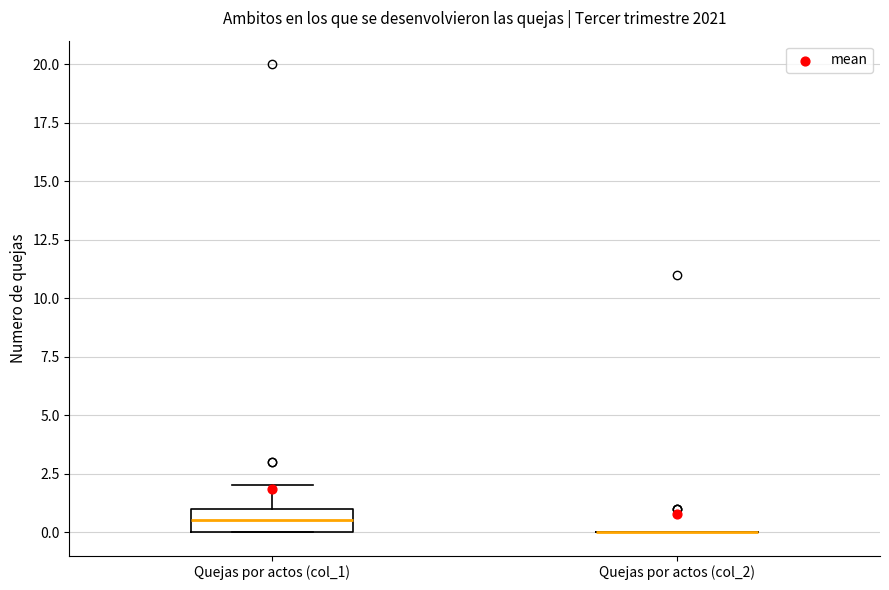

Which box is the tallest, from its lower edge to its upper edge?

Quejas por actos (col_1)